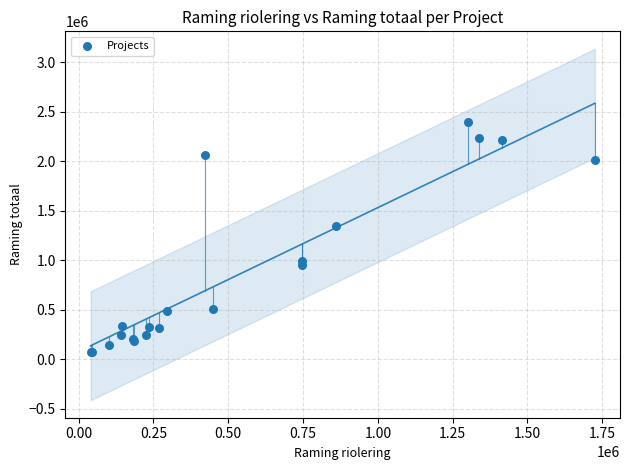

What Y value in the scatter plot is closest to 1237000?

1345760.0